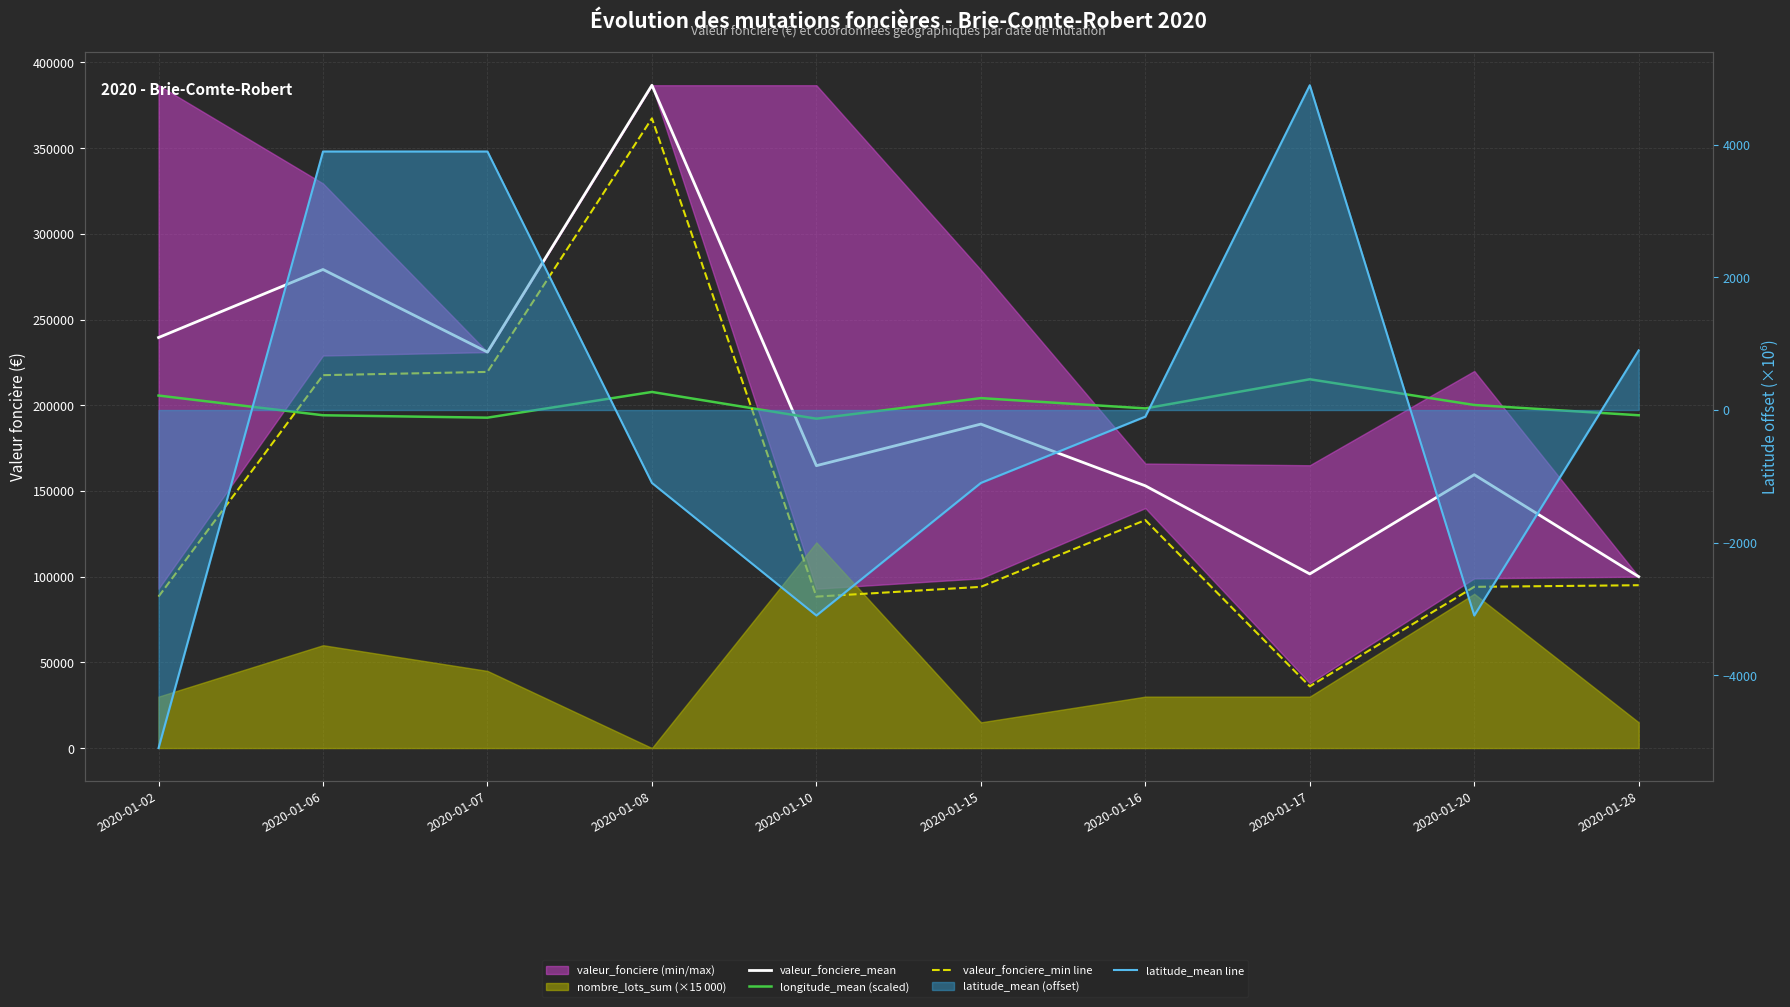

At which label is longitude_mean (scaled) closest to 203654?

2020-01-15